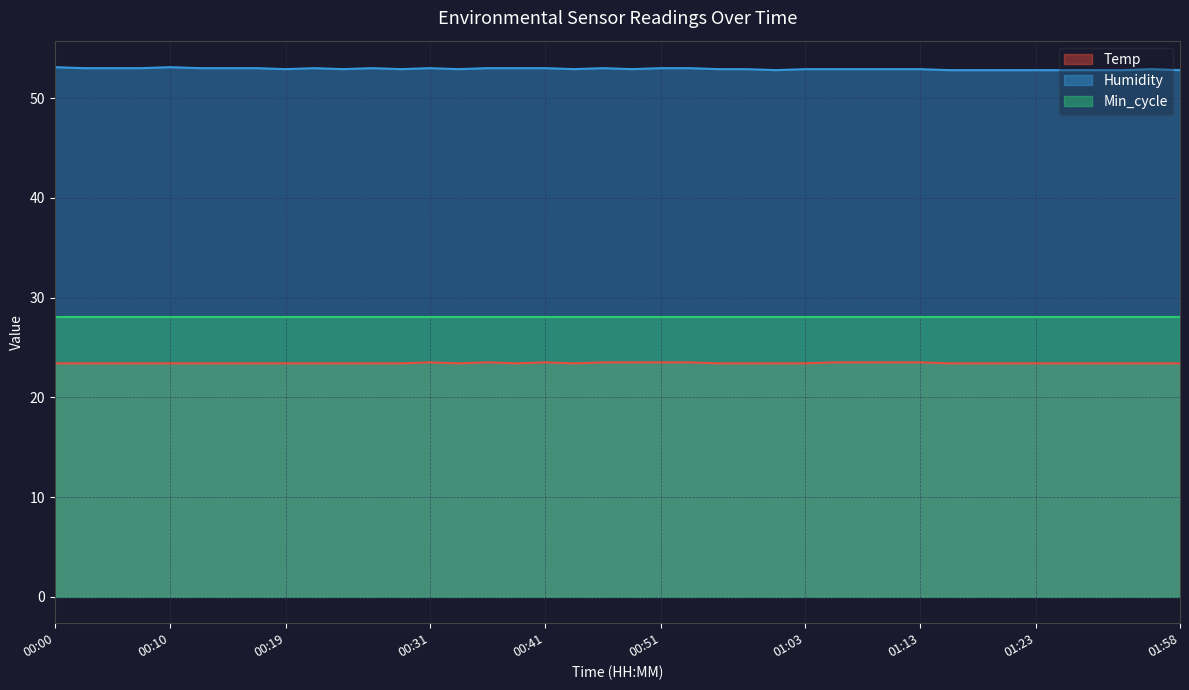

True or false: Humidity and Temp intersect in this chart.

False